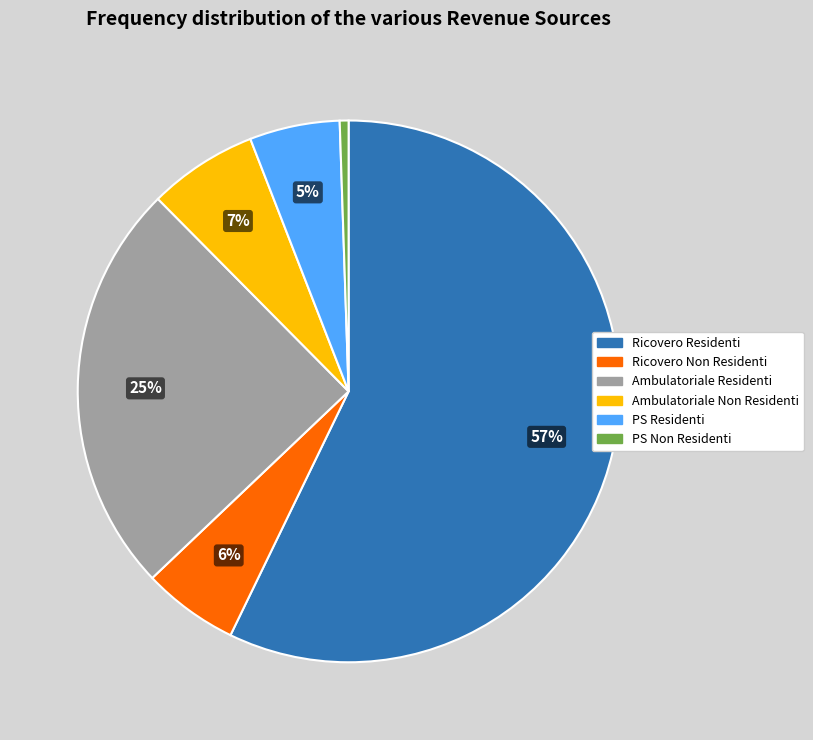

Does any single category account for the majority?

Yes